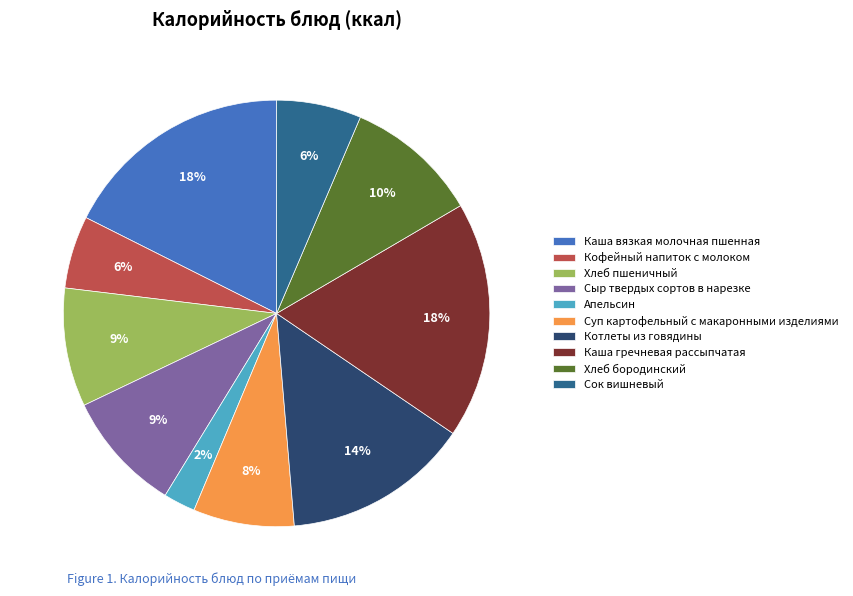

Is there any slice that represents more than half of the pie?

No